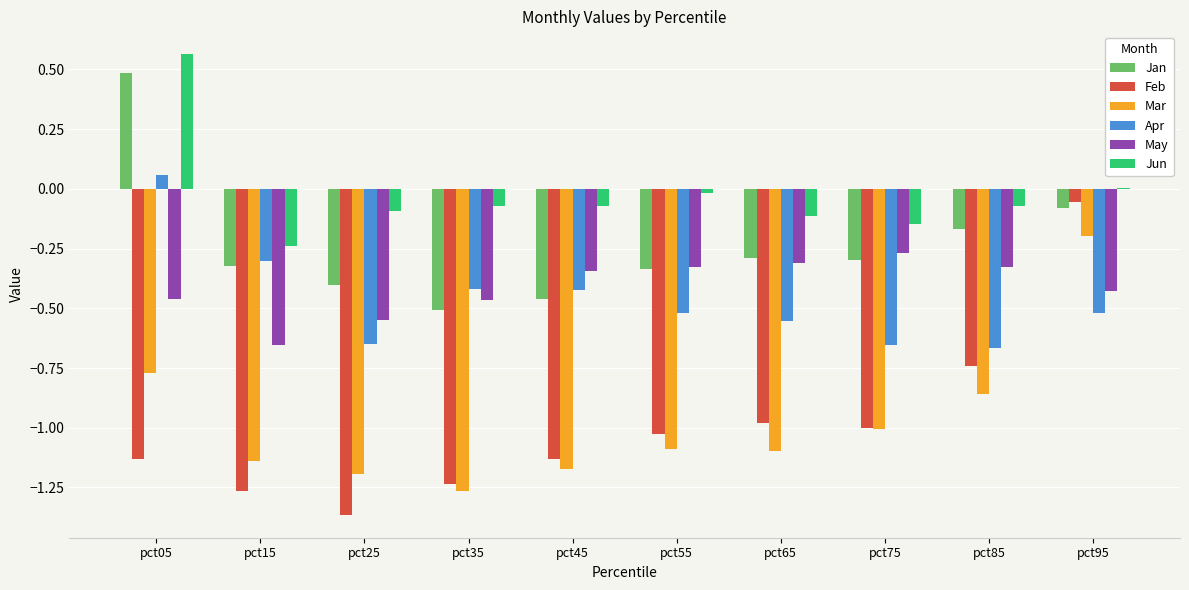

At which label does Jan reach its peak?

pct05